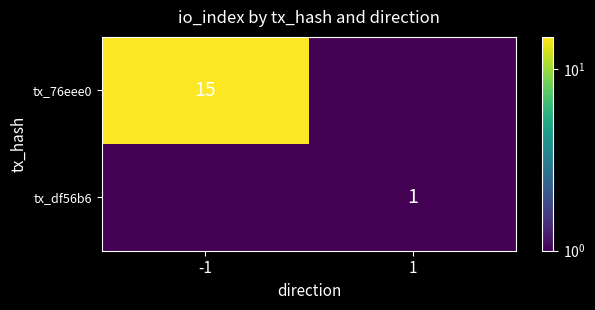

Is the value of tx_df56b6 at 1 greater than the value of tx_76eee0 at -1?

No